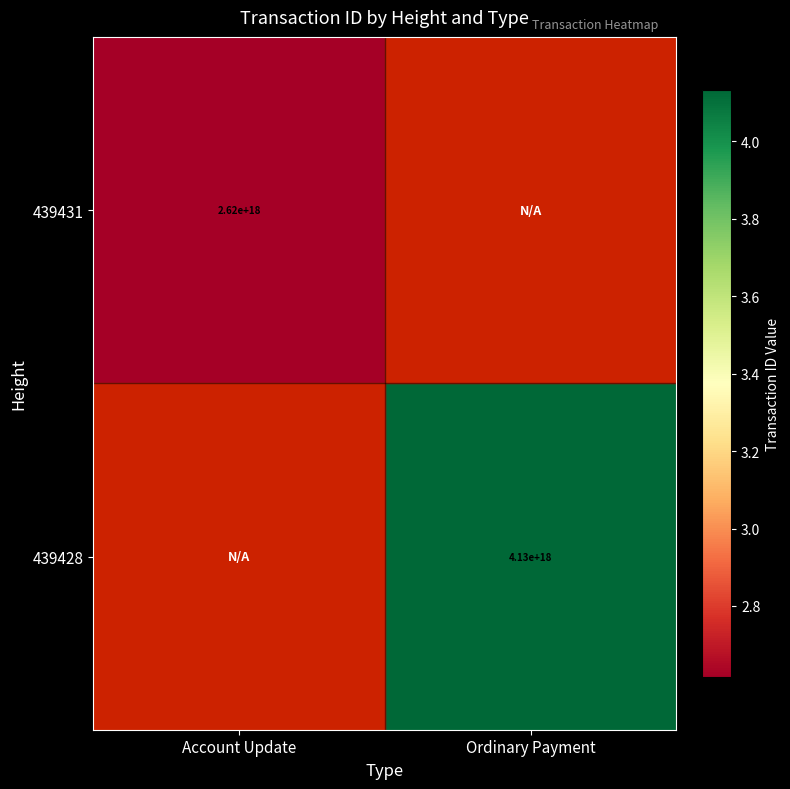

Is the value of 439431 at Account Update greater than the value of 439428 at Ordinary Payment?

No